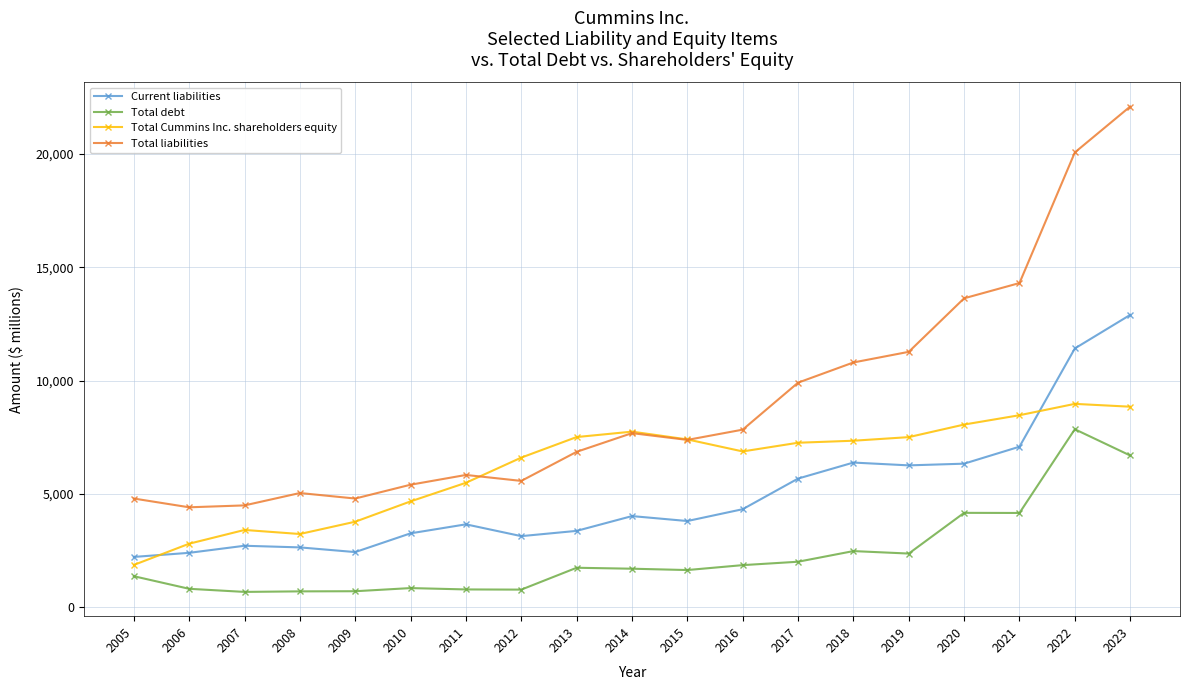

The value of Total liabilities at 2005 is 1873. True or false?

False